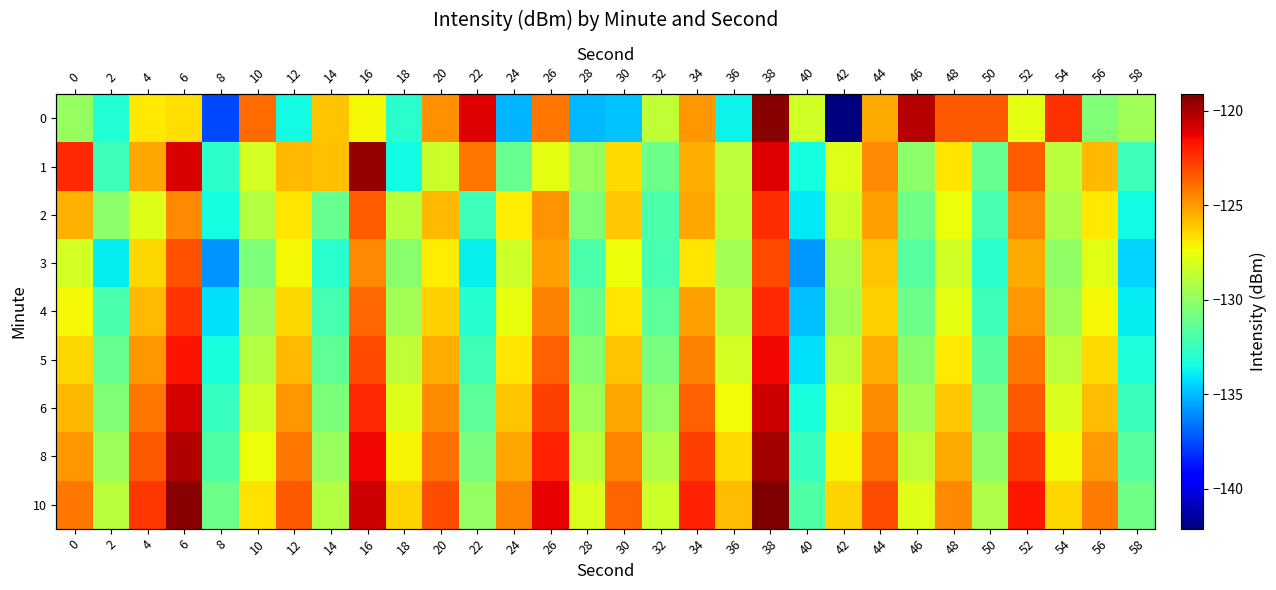

The value of 6 at 46 is -129.5. True or false?

True